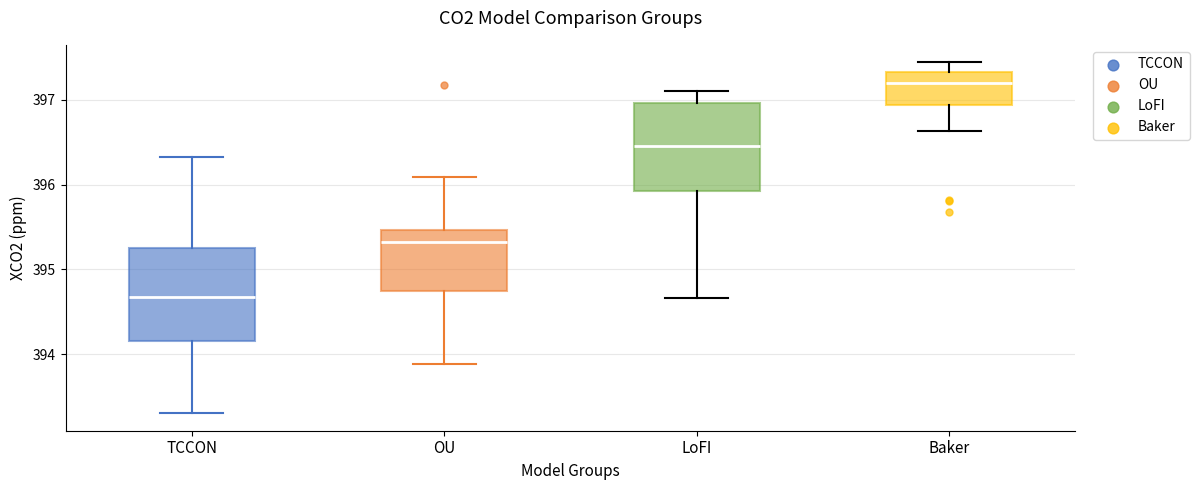

Reading left to right, transcribe this box plot: for each box, give where its median line is, the range the box spans, and where its two whiskers end, as read against the y-axis. The values are not printed on the chart, so give them approximately, as read against the axis.

TCCON: median 394.7, box 394.2 to 395.3, whiskers 393.3 to 396.3
OU: median 395.3, box 394.7 to 395.5, whiskers 393.9 to 396.1
LoFI: median 396.5, box 395.9 to 397.0, whiskers 394.7 to 397.1
Baker: median 397.2, box 396.9 to 397.3, whiskers 396.6 to 397.4